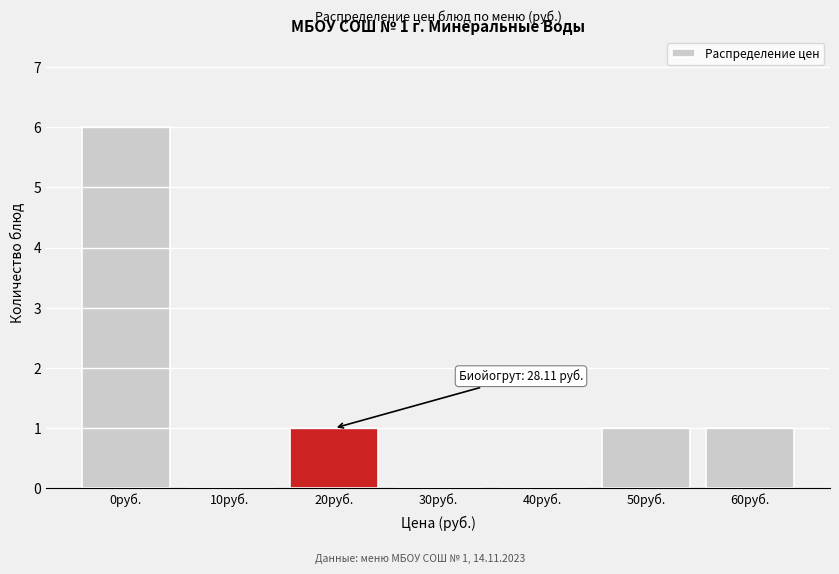

Reading left to right, list all the values displayed in this chart.

0руб.=6	10руб.=0	20руб.=1	30руб.=0	40руб.=0	50руб.=1	60руб.=1